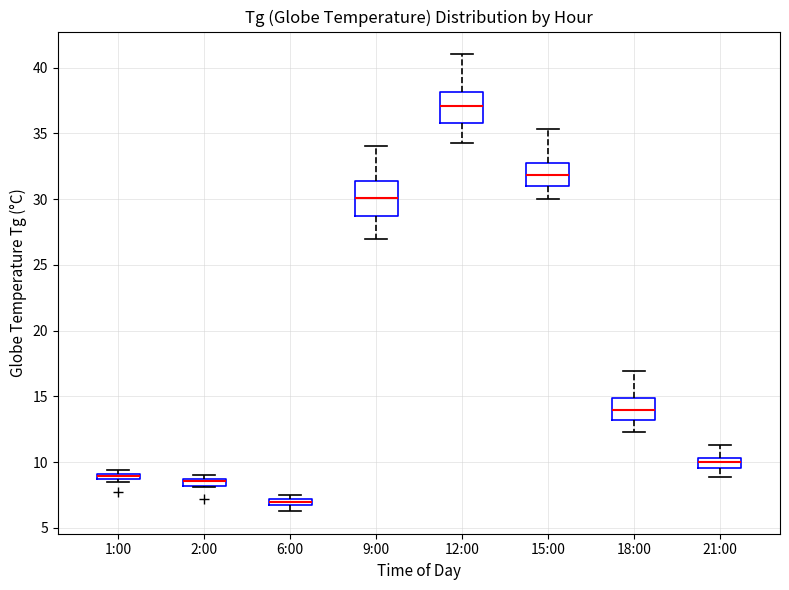

Where is the lower edge of the box for 1:00 on the y-axis? The values are not printed on the chart, so give them approximately, as read against the axis.

8.5